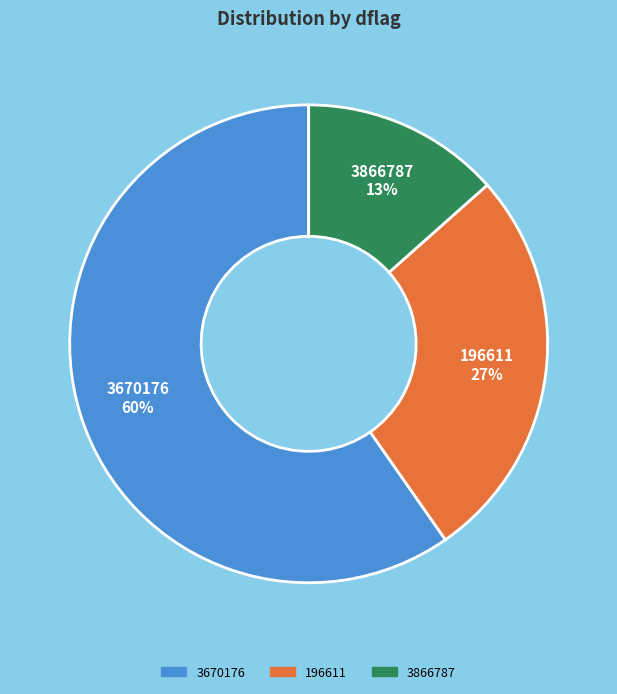

Is 3670176 the majority of the pie?

Yes